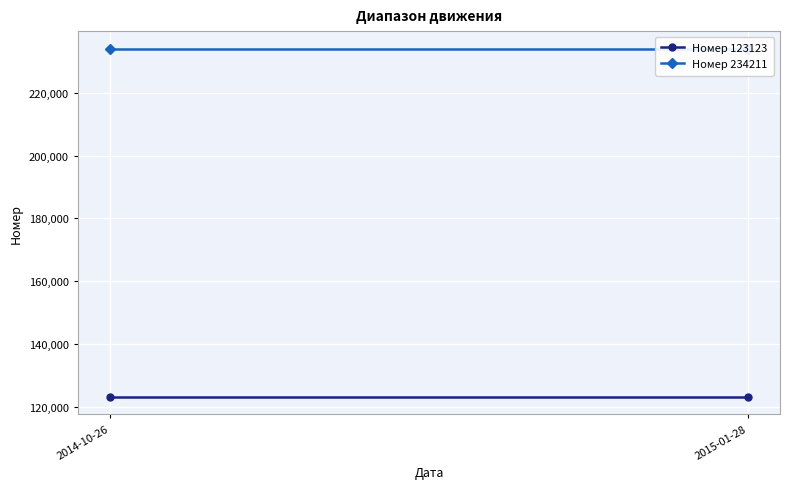

Which series changed the most between 2014-10-26 and 2015-01-28?

Номер 123123